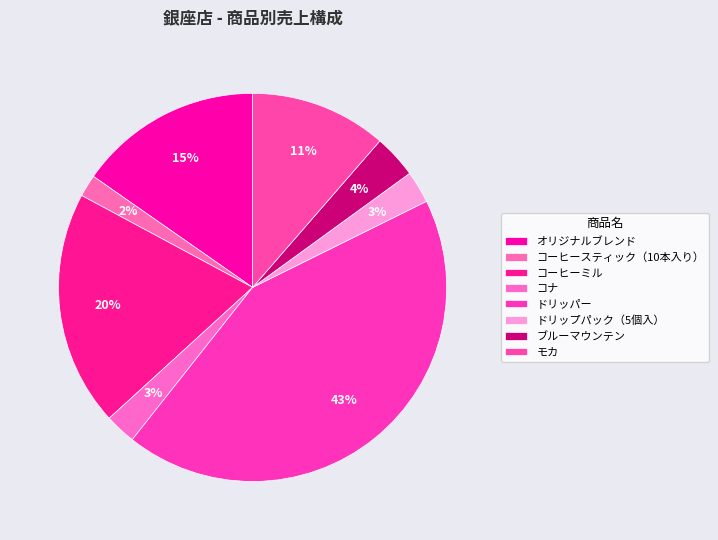

How many slices are in this pie chart?

8